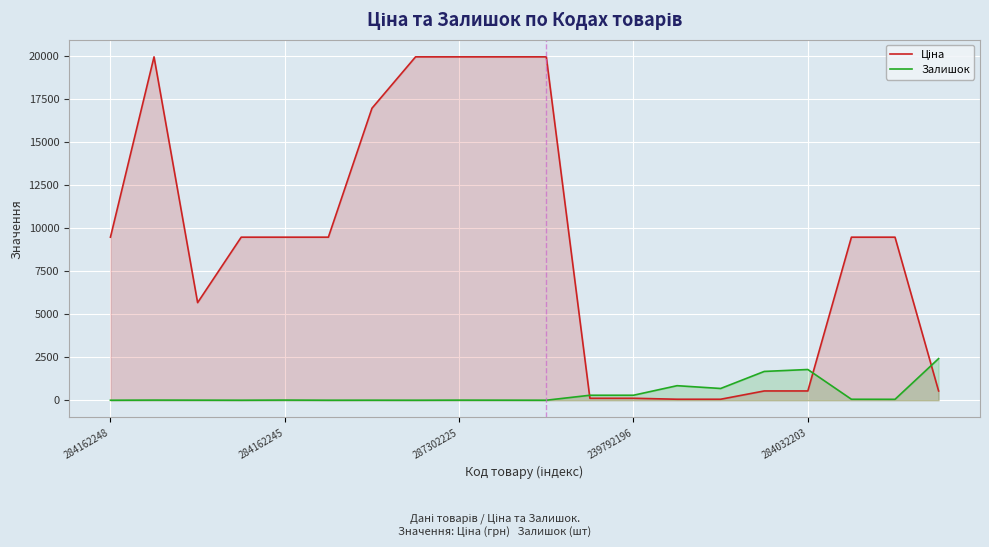

After their last crossing, which series has the higher values: Залишок or Ціна?

Залишок